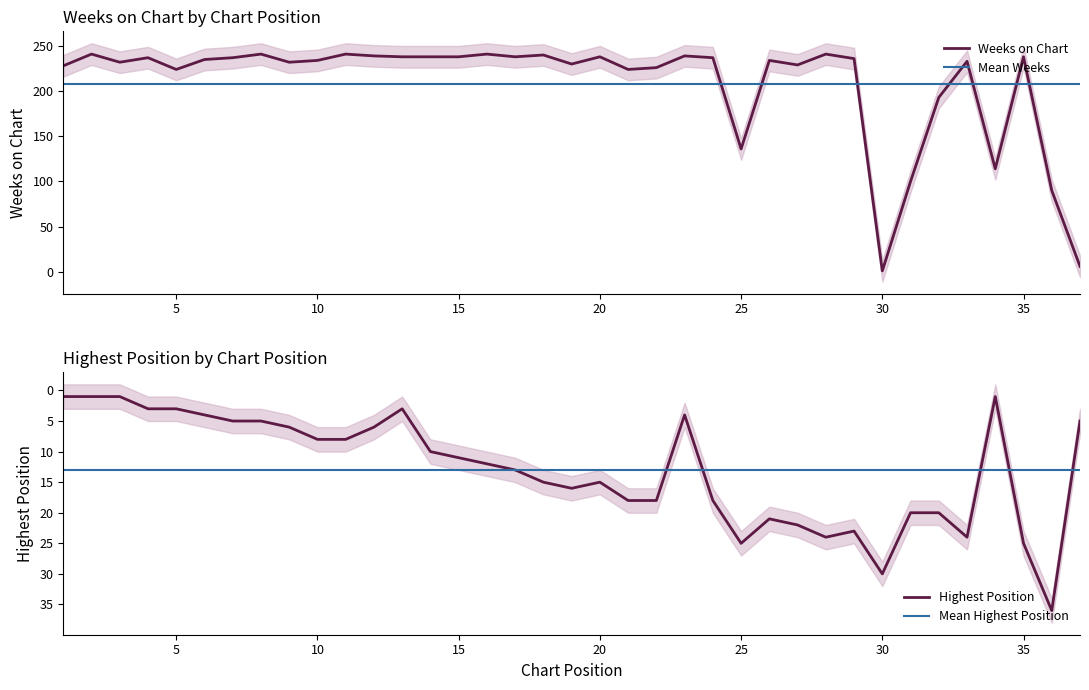

What is the approximate value of Posición más alta at 7?

5